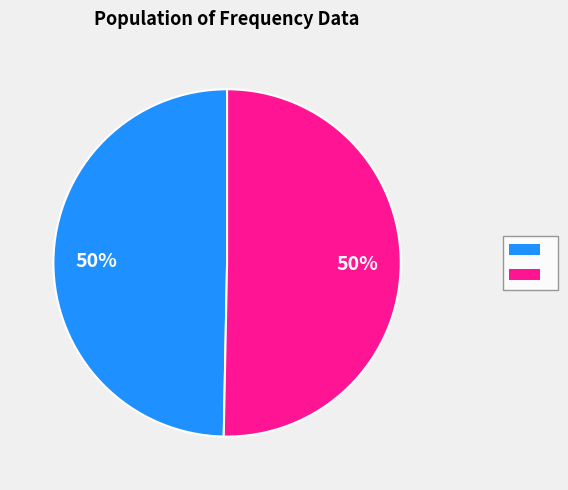

To the nearest percent, what is the average slice percentage?

50%